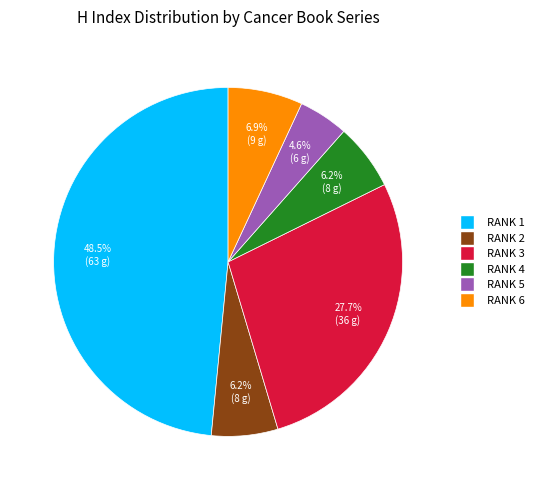

Is there any slice that represents more than half of the pie?

No